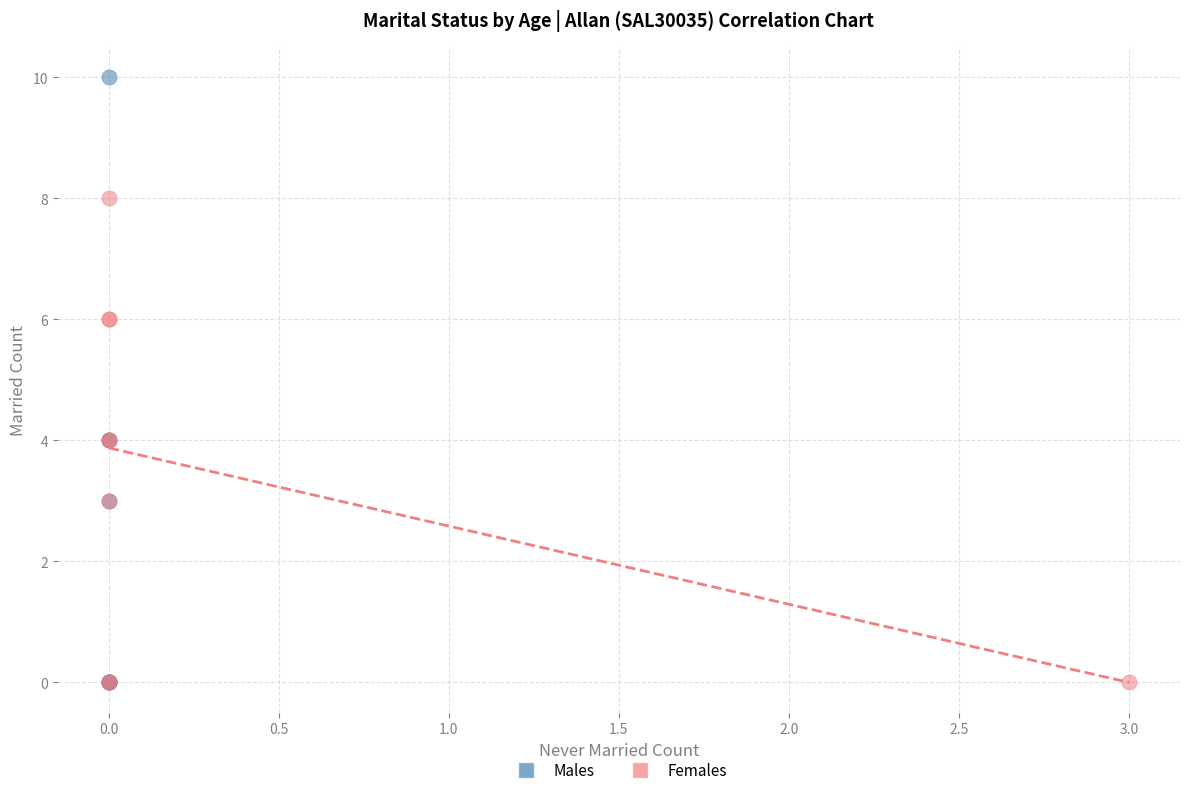

Which series contains the highest Y value?

Males